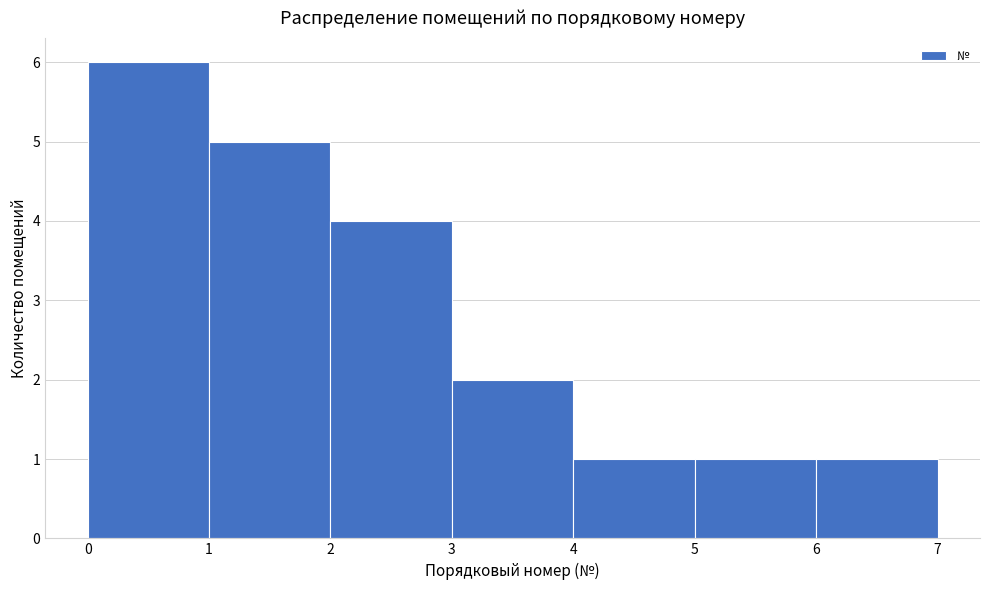

Reading left to right, what are all the values shown in this chart?

6	5	4	2	1	1	1